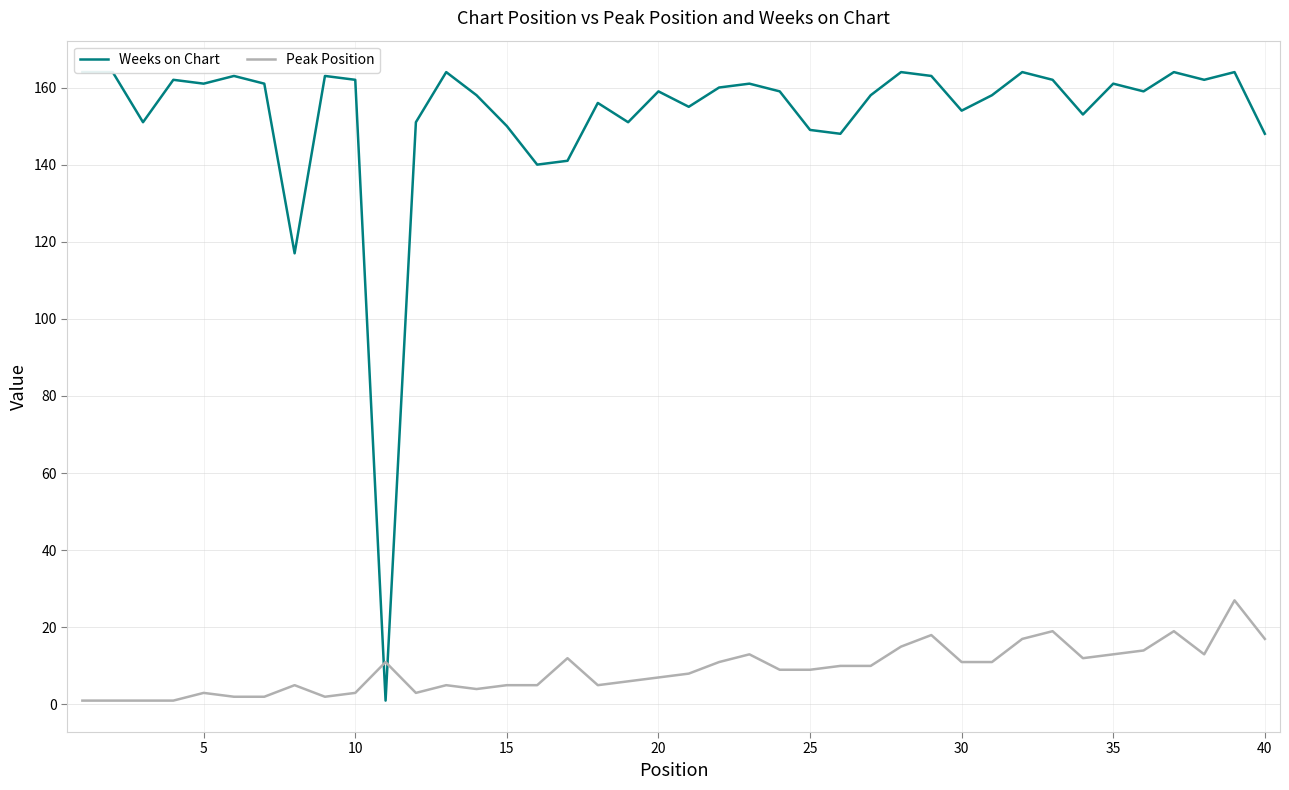

List the series in order of their peak value, highest first.

Weeks on Chart, Peak Position